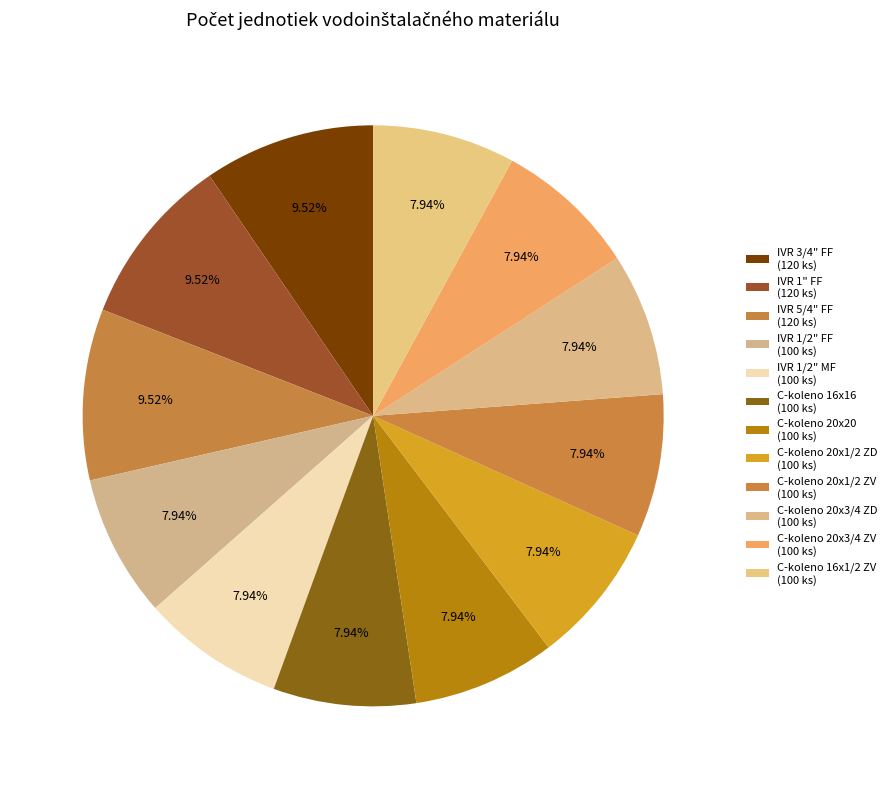

Count the number of slices in the pie.

12